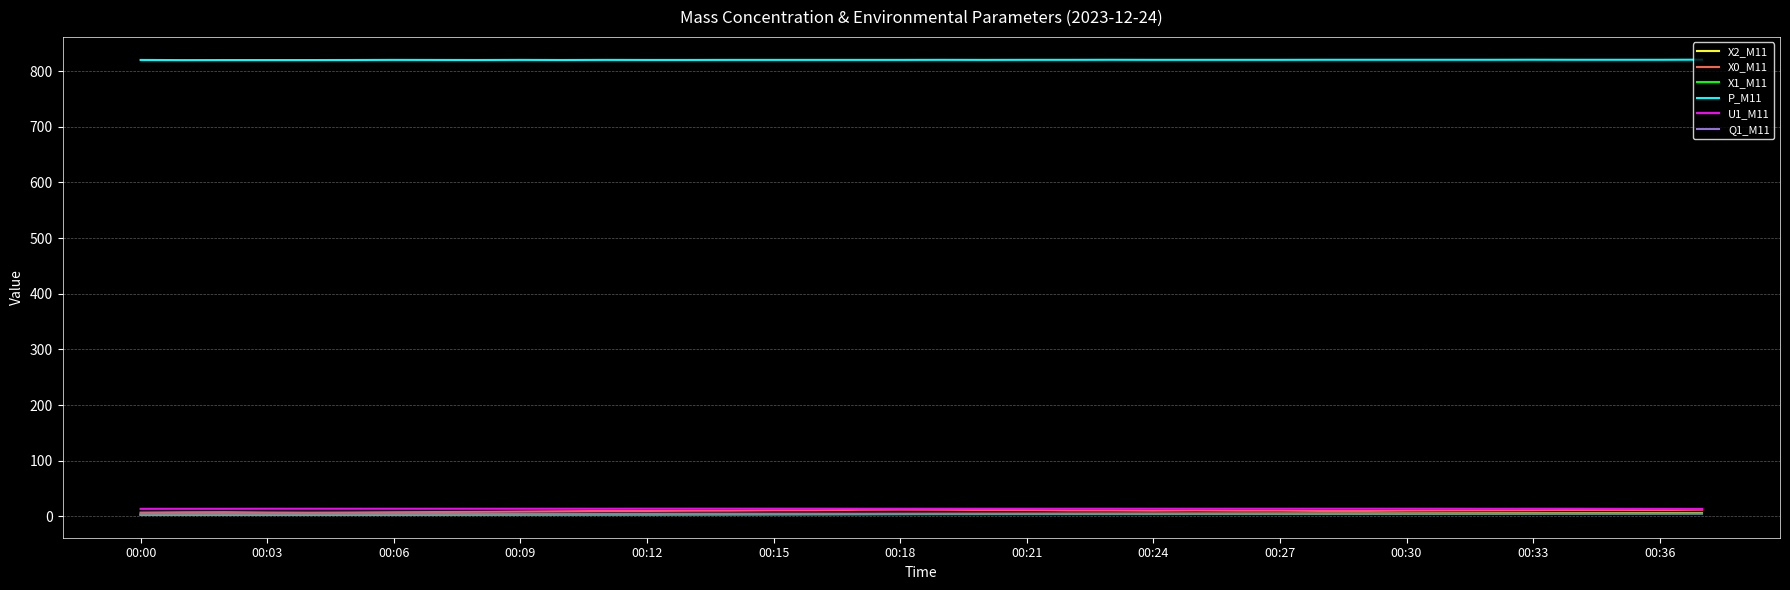

Which series has the largest range (max minus min)?

X0_M11